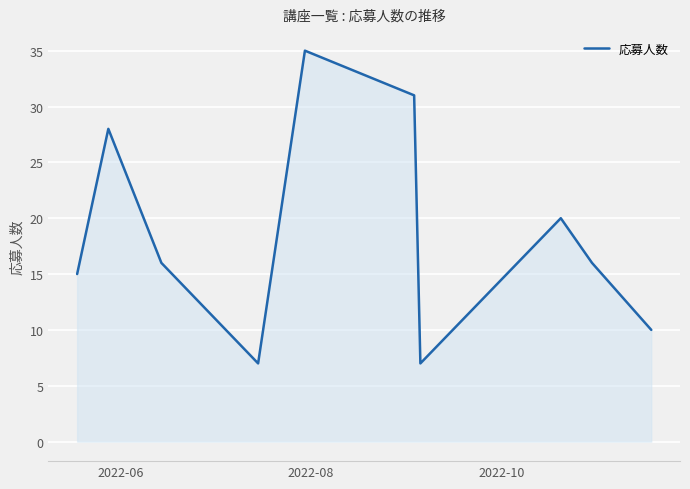

What is the maximum value shown in the chart?

35